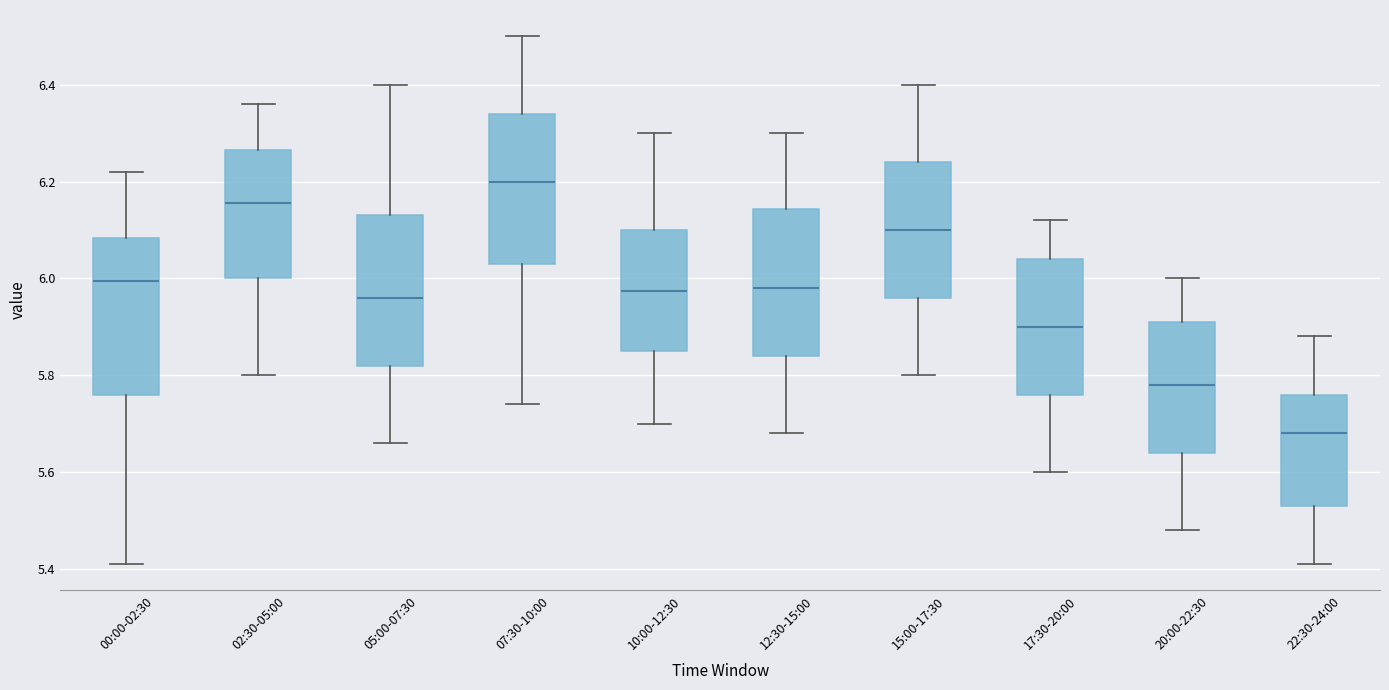

Reading left to right, transcribe this box plot: for each box, give where its median line is, the range the box spans, and where its two whiskers end, as read against the y-axis. The values are not printed on the chart, so give them approximately, as read against the axis.

00:00-02:30: median 6.00, box 5.76 to 6.08, whiskers 5.42 to 6.22
02:30-05:00: median 6.16, box 6.00 to 6.26, whiskers 5.80 to 6.36
05:00-07:30: median 5.96, box 5.82 to 6.14, whiskers 5.66 to 6.40
07:30-10:00: median 6.20, box 6.04 to 6.34, whiskers 5.74 to 6.50
10:00-12:30: median 5.98, box 5.86 to 6.10, whiskers 5.70 to 6.30
12:30-15:00: median 5.98, box 5.84 to 6.14, whiskers 5.68 to 6.30
15:00-17:30: median 6.10, box 5.96 to 6.24, whiskers 5.80 to 6.40
17:30-20:00: median 5.90, box 5.76 to 6.04, whiskers 5.60 to 6.12
20:00-22:30: median 5.78, box 5.64 to 5.92, whiskers 5.48 to 6.00
22:30-24:00: median 5.68, box 5.54 to 5.76, whiskers 5.42 to 5.88